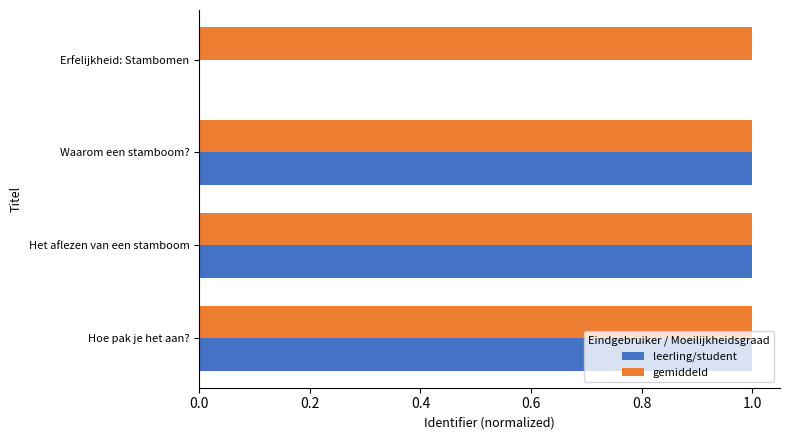

What is the sum of all leerling/student values?

3.0